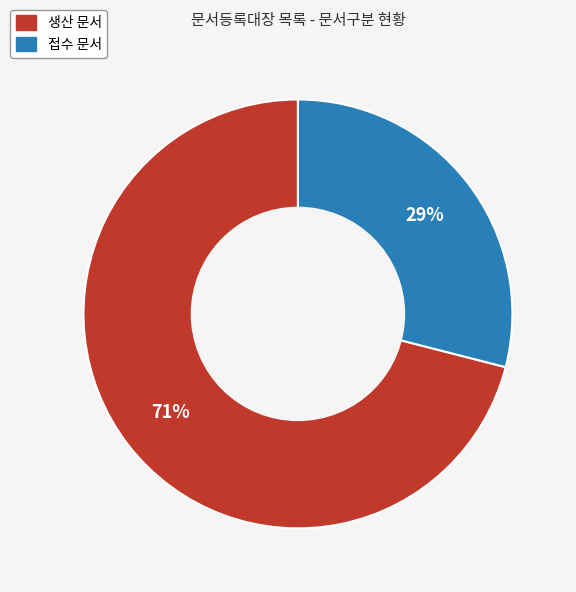

To the nearest percent, what is the difference between the 접수 and 생산 slice percentages?

42%